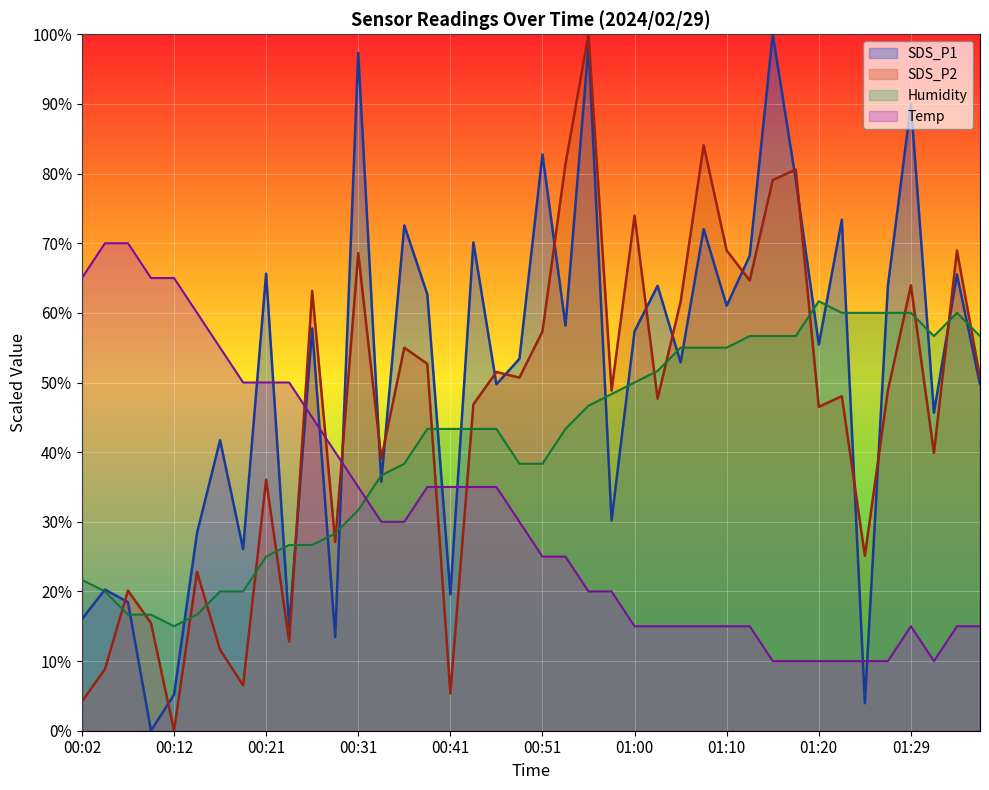

Is the value of SDS_P2 at 00:58 greater than the value of SDS_P1 at 00:26?

No